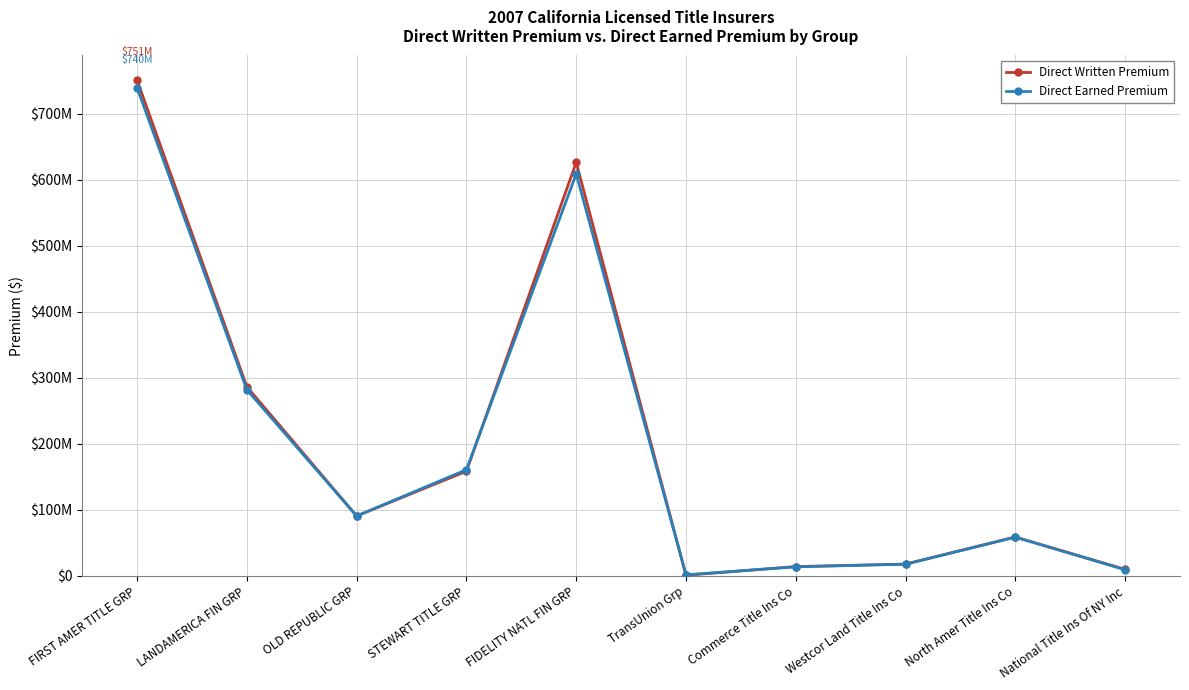

Does the chart have visible grid lines?

Yes